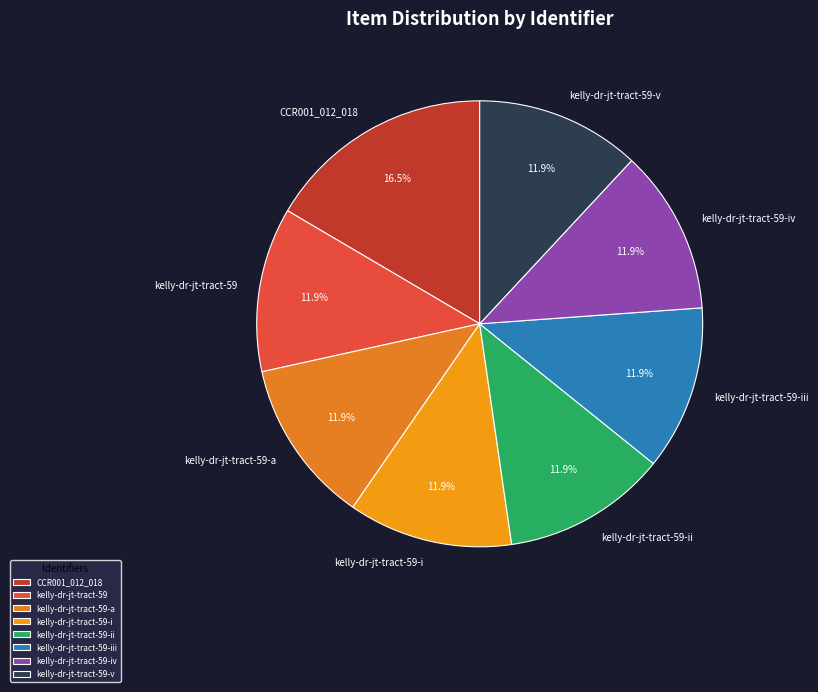

Count the number of slices in the pie.

8